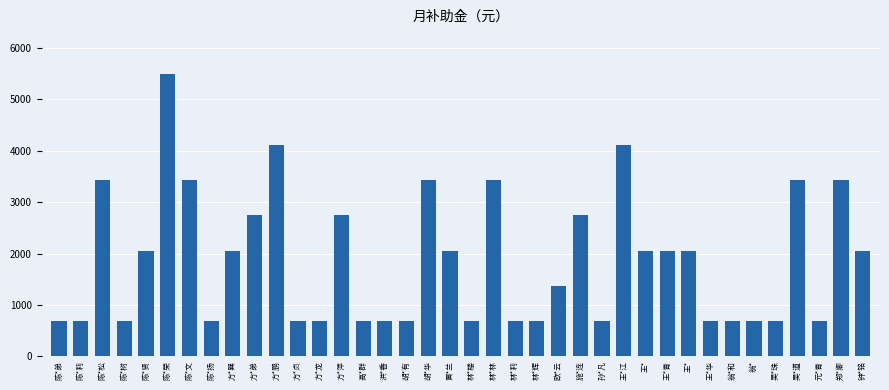

Reading left to right, list all the values displayed in this chart.

陈*弟=686	陈*莉=686	陈*松=3430	陈*树=686	陈*贤=2058	陈*荣=5488	陈*文=3430	陈*扬=686	方*巽=2058	方*弟=2744	方*鹏=4116	方*贞=686	方*龙=686	方*萍=2744	高*群=686	洪*香=686	胡*有=686	胡*华=3430	黄*兰=2058	林*楼=686	林*林=3430	林*莉=686	林*辉=686	欧*云=1372	施*连=2744	孙*凡=686	王*江=4116	王*=2058	王*青=2058	王*=2058	王*华=686	翁*和=686	翁*=686	吴*珠=686	吴*道=3430	元*青=686	郑*卿=3430	钟*铭=2058